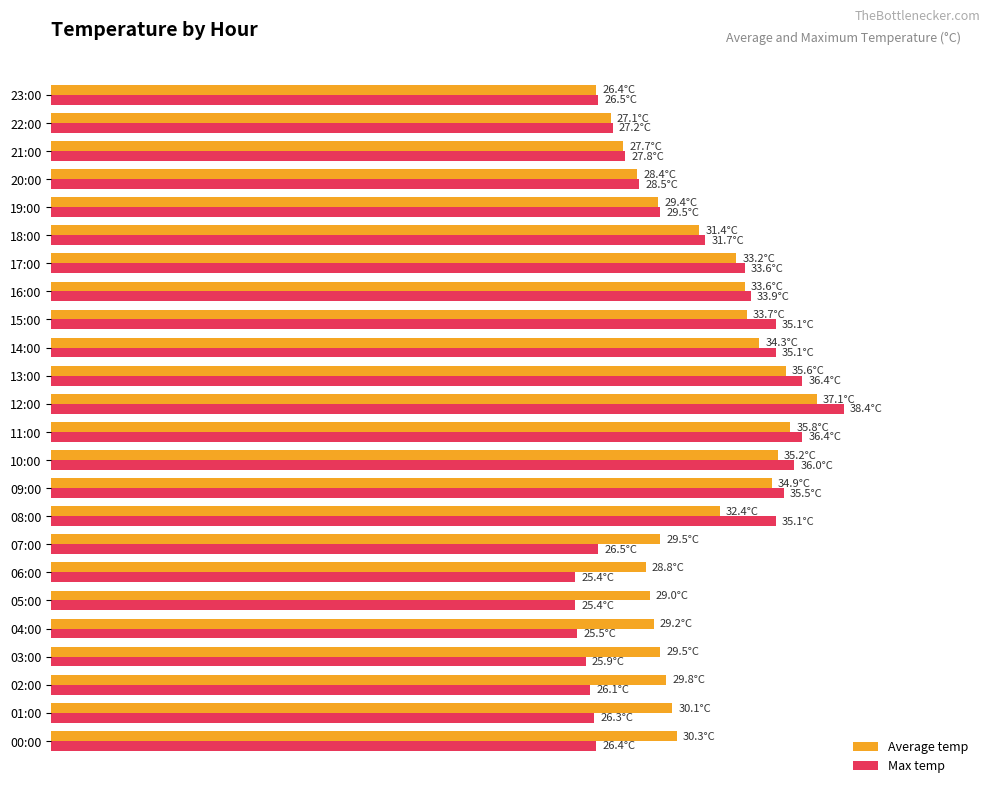

Reading left to right, extract all data points from this chart.

Average temp: 30.3	30.1	29.8	29.5	29.2	29.0	28.8	29.5	32.4	34.9	35.2	35.8	37.1	35.6	34.3	33.7	33.6	33.2	31.4	29.4	28.4	27.7	27.1	26.4
Max temp: 26.4	26.3	26.1	25.9	25.5	25.4	25.4	26.5	35.1	35.5	36.0	36.4	38.4	36.4	35.1	35.1	33.9	33.6	31.7	29.5	28.5	27.8	27.2	26.5